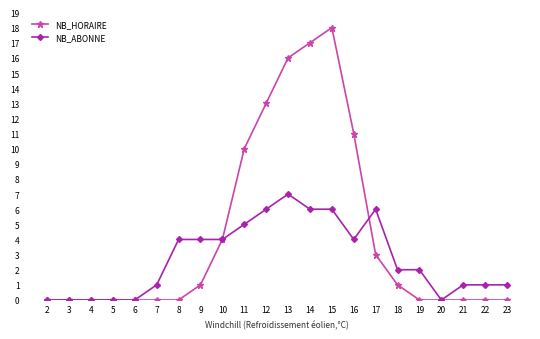

List the series in order of their overall mean, highest first.

NB_HORAIRE, NB_ABONNE